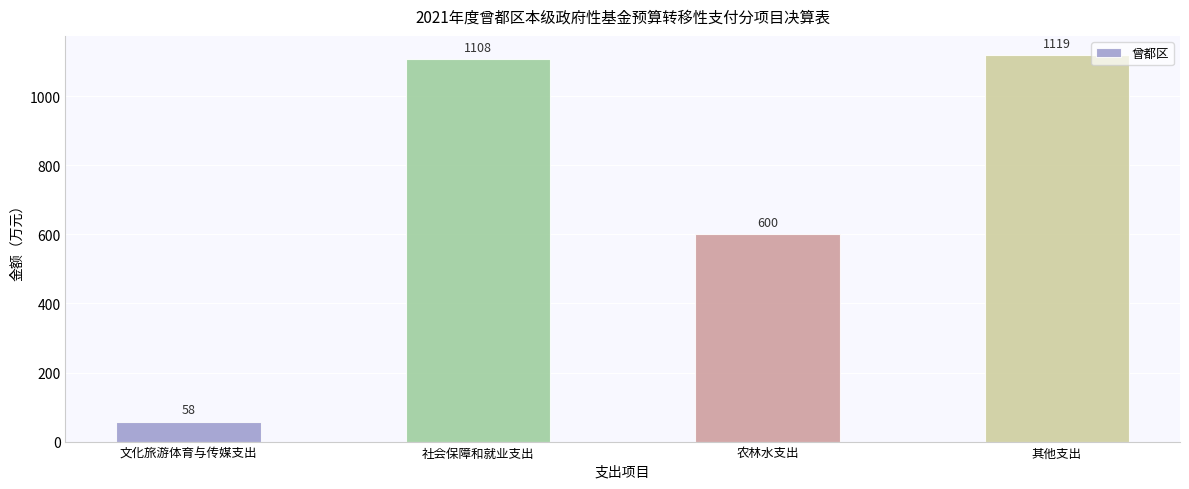

List the labels in order of value, largest first.

其他支出, 社会保障和就业支出, 农林水支出, 文化旅游体育与传媒支出